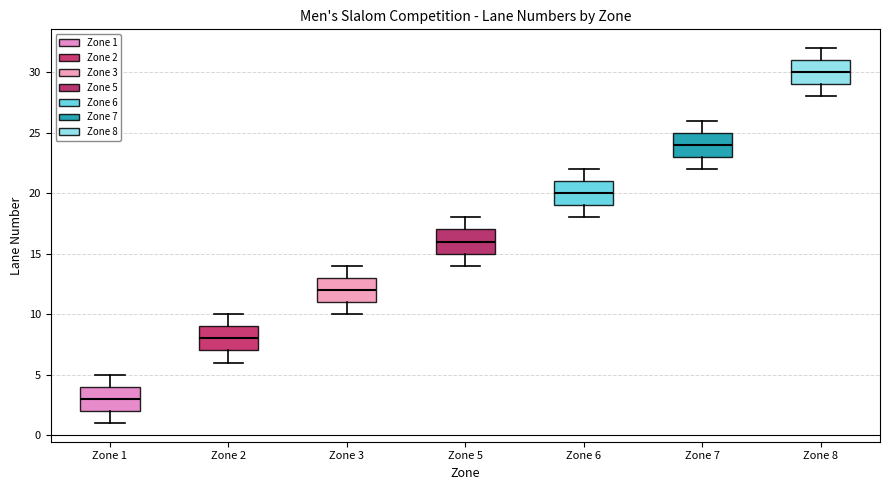

Which box has the lowest median line?

Zone 1